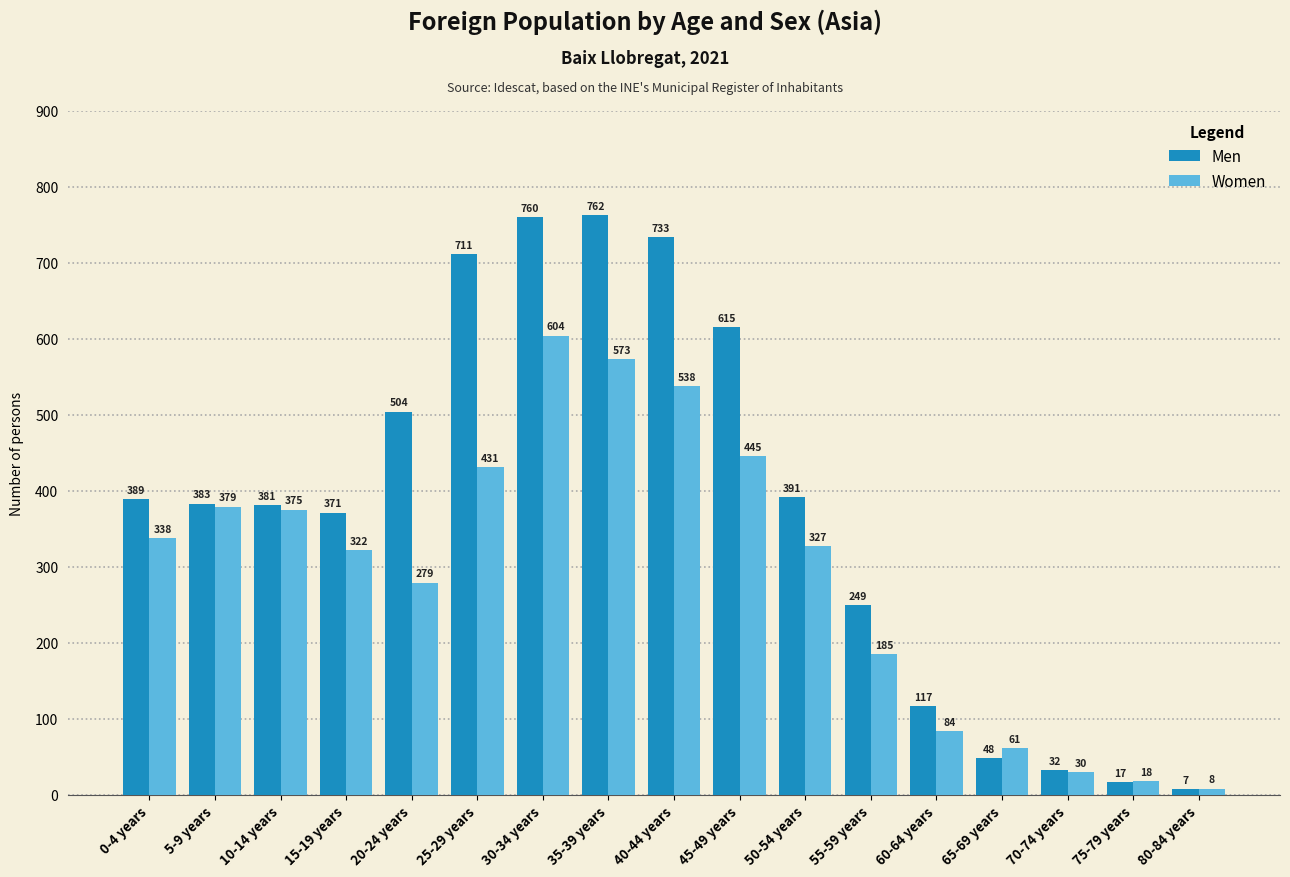

What is the value of the Women bar at the 11th from the left?

327